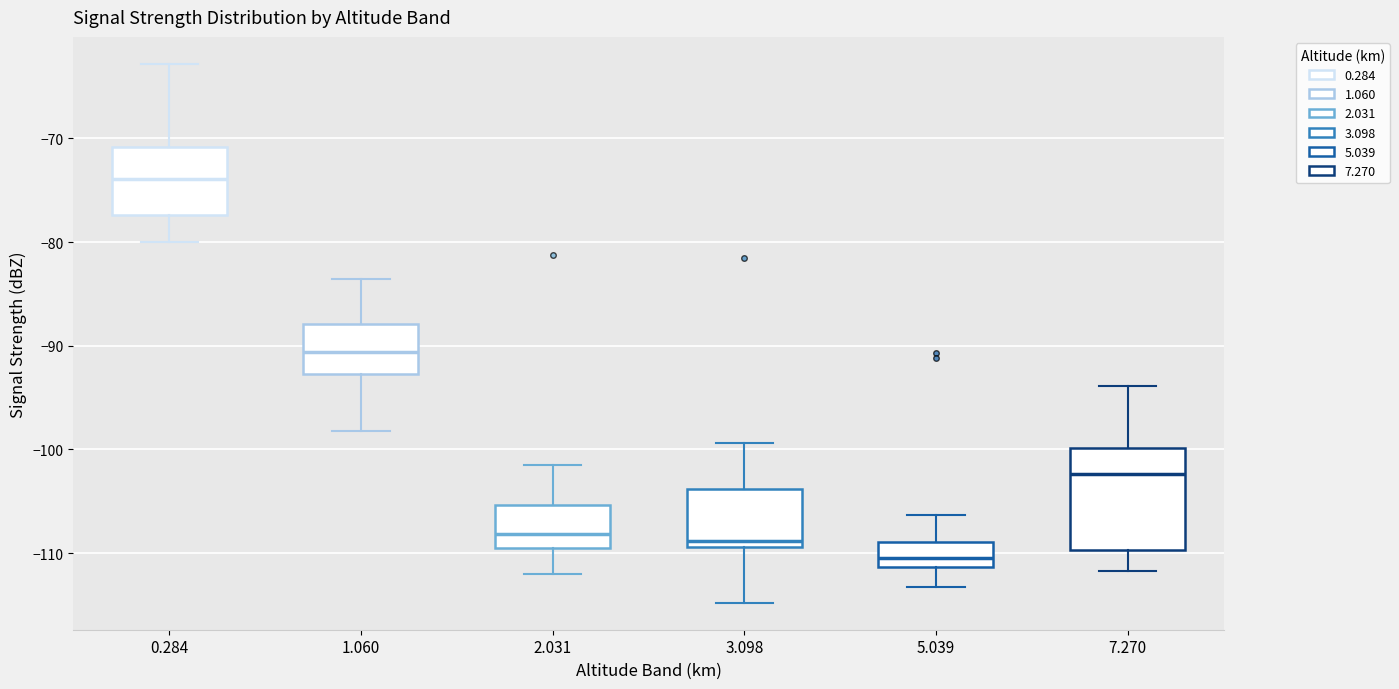

Reading left to right, read every box against the y-axis: the position of its median line, the range the box covers, and the ends of its whiskers. The values are not printed on the chart, so give them approximately, as read against the axis.

0.284: median -74, box -77 to -71, whiskers -80 to -63
1.060: median -91, box -93 to -88, whiskers -98 to -84
2.031: median -108, box -110 to -105, whiskers -112 to -101
3.098: median -109 (just above the box's lower edge), box -109 to -104, whiskers -115 to -99
5.039: median -110, box -111 to -109, whiskers -113 to -106
7.270: median -102, box -110 to -100, whiskers -112 to -94